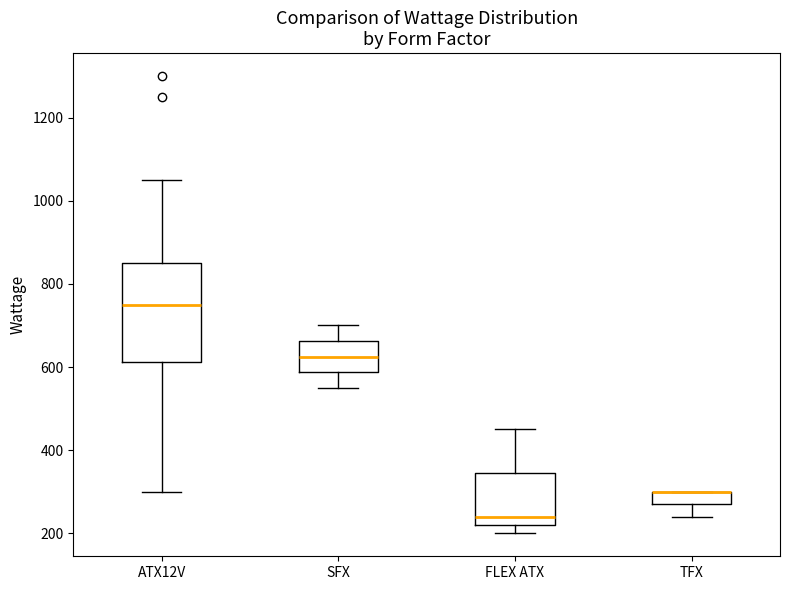

Reading left to right, read every box against the y-axis: the position of its median line, the range the box covers, and the ends of its whiskers. The values are not printed on the chart, so give them approximately, as read against the axis.

ATX12V: median 760, box 620 to 860, whiskers 300 to 1060
SFX: median 620, box 580 to 660, whiskers 560 to 700
FLEX ATX: median 240, box 220 to 340, whiskers 200 to 460
TFX: median 300 (drawn on the box's upper edge), box 280 to 300, whiskers 240 to 300